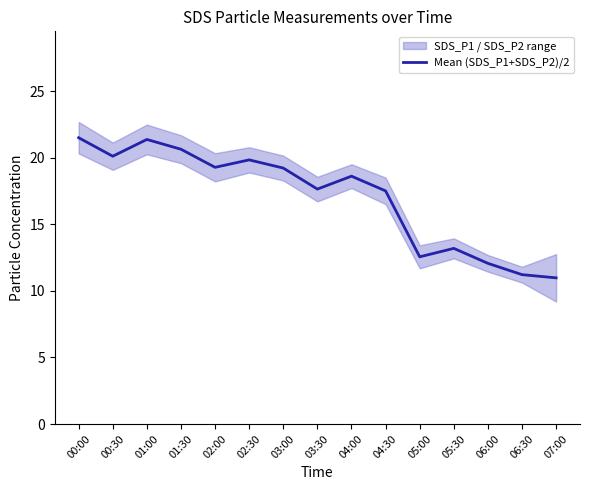

The chart shows a value of 21.4 at 01:00. True or false?

True